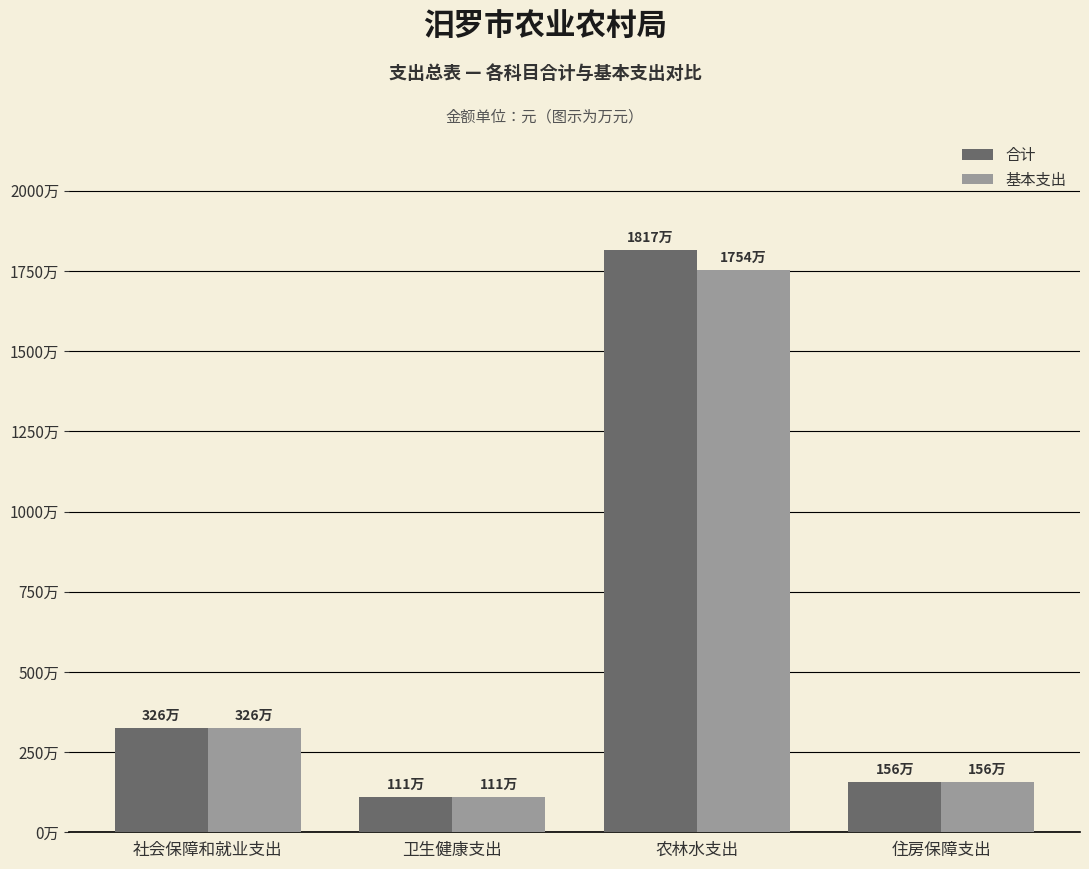

At which category is the sum across all series the highest?

农林水支出